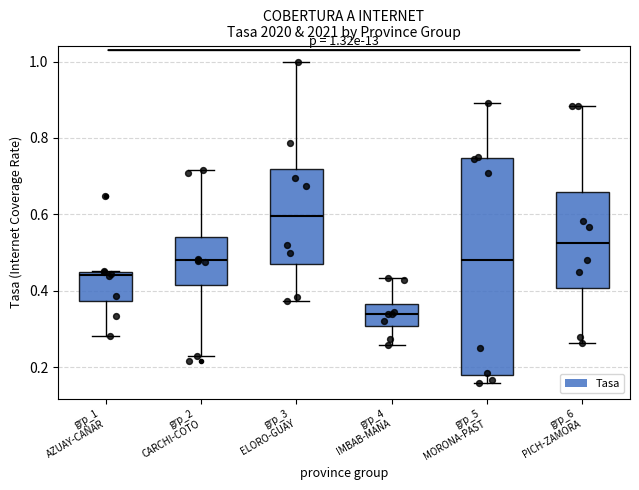

Which box has the lowest median line?

grp_4 IMBAB-MANA